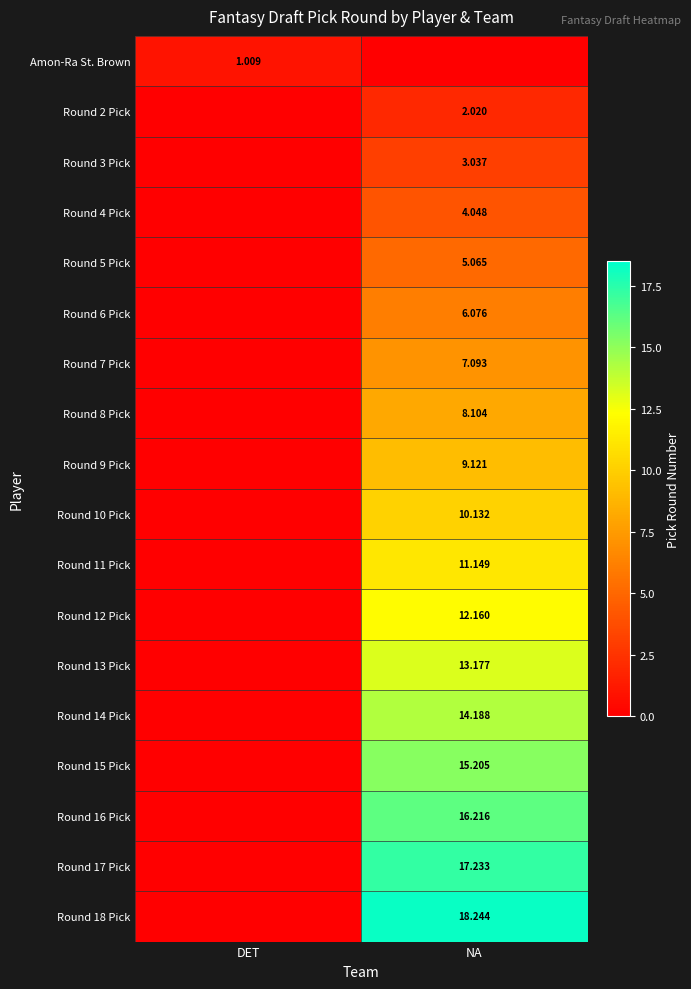

At NA, list the series in order from largest to smallest.

Round 18 Pick, Round 17 Pick, Round 16 Pick, Round 15 Pick, Round 14 Pick, Round 13 Pick, Round 12 Pick, Round 11 Pick, Round 10 Pick, Round 9 Pick, Round 8 Pick, Round 7 Pick, Round 6 Pick, Round 5 Pick, Round 4 Pick, Round 3 Pick, Round 2 Pick, Amon-Ra St. Brown